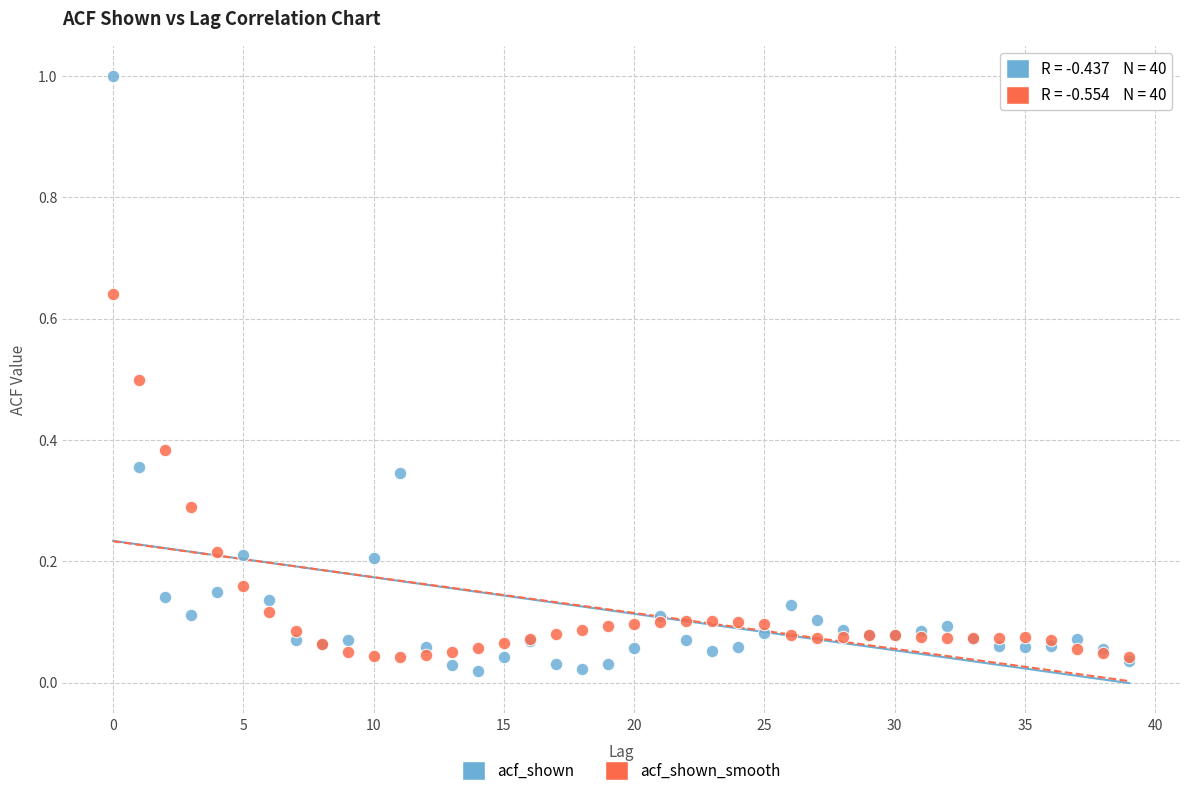

Which series reaches the minimum Y coordinate?

acf_shown